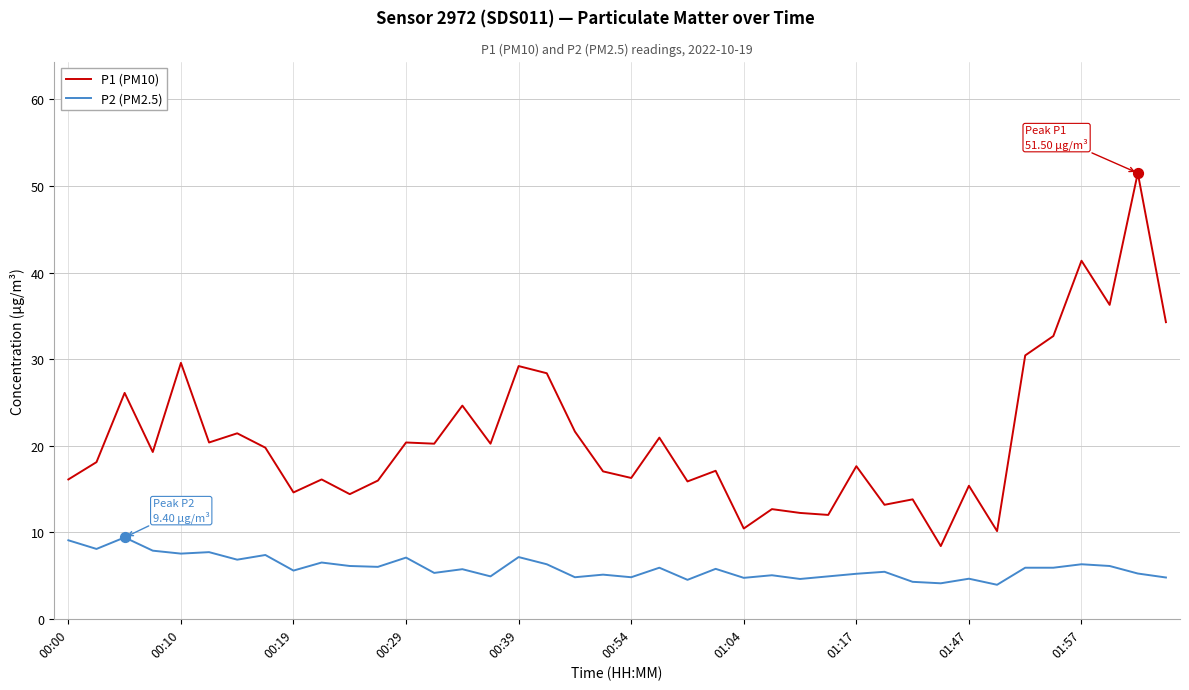

Which series has the largest total across all categories?

P1 (PM10)